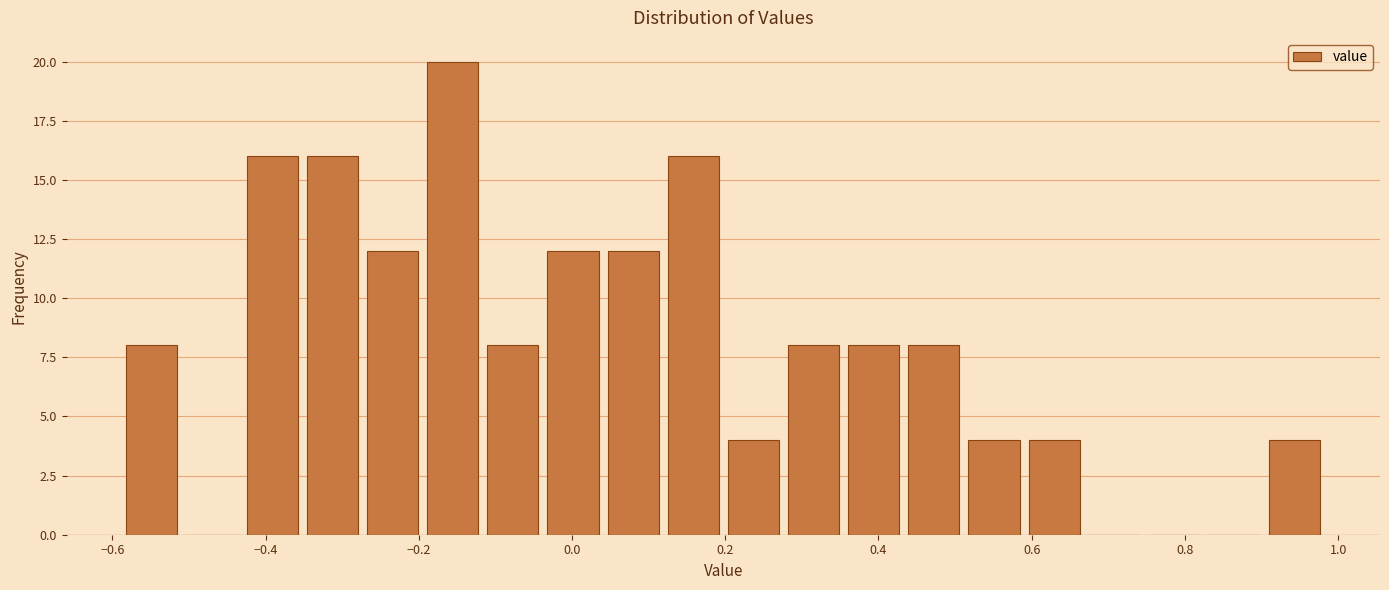

Around what value on the x-axis is the tallest bar? Give the approximate position of its centre, as read against the axis.

-0.16